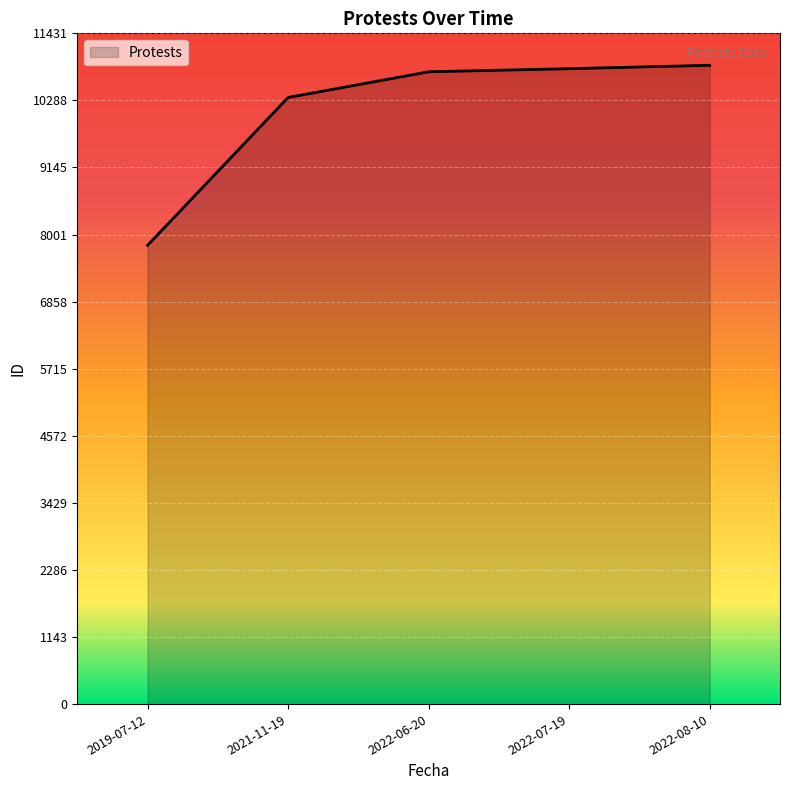

Is it true that the value at 2022-08-10 is 14867?

False